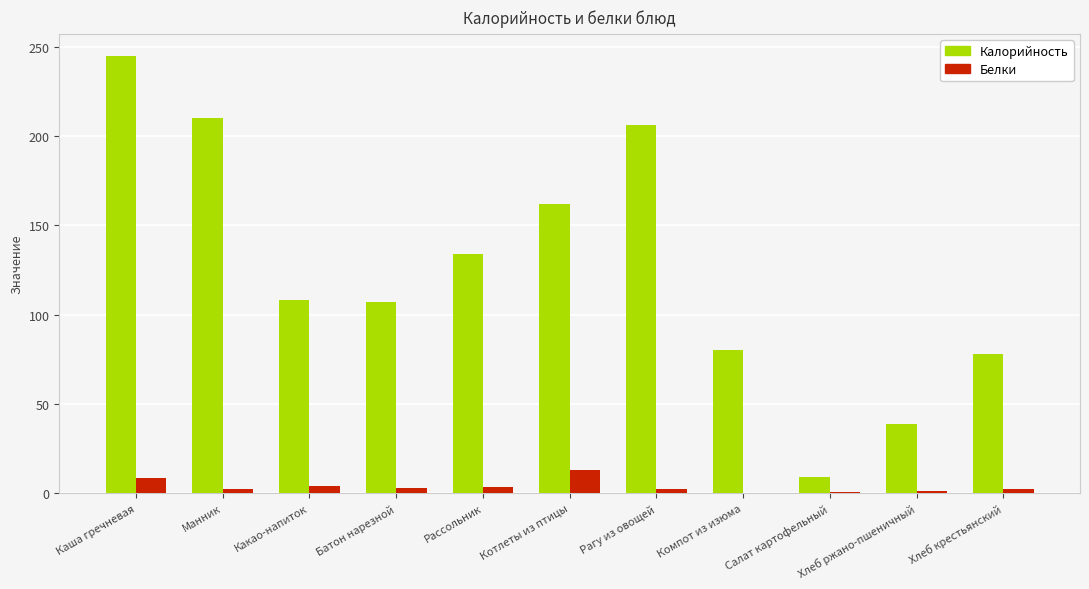

Which category has the highest value in the Калорийность series?

Каша гречневая